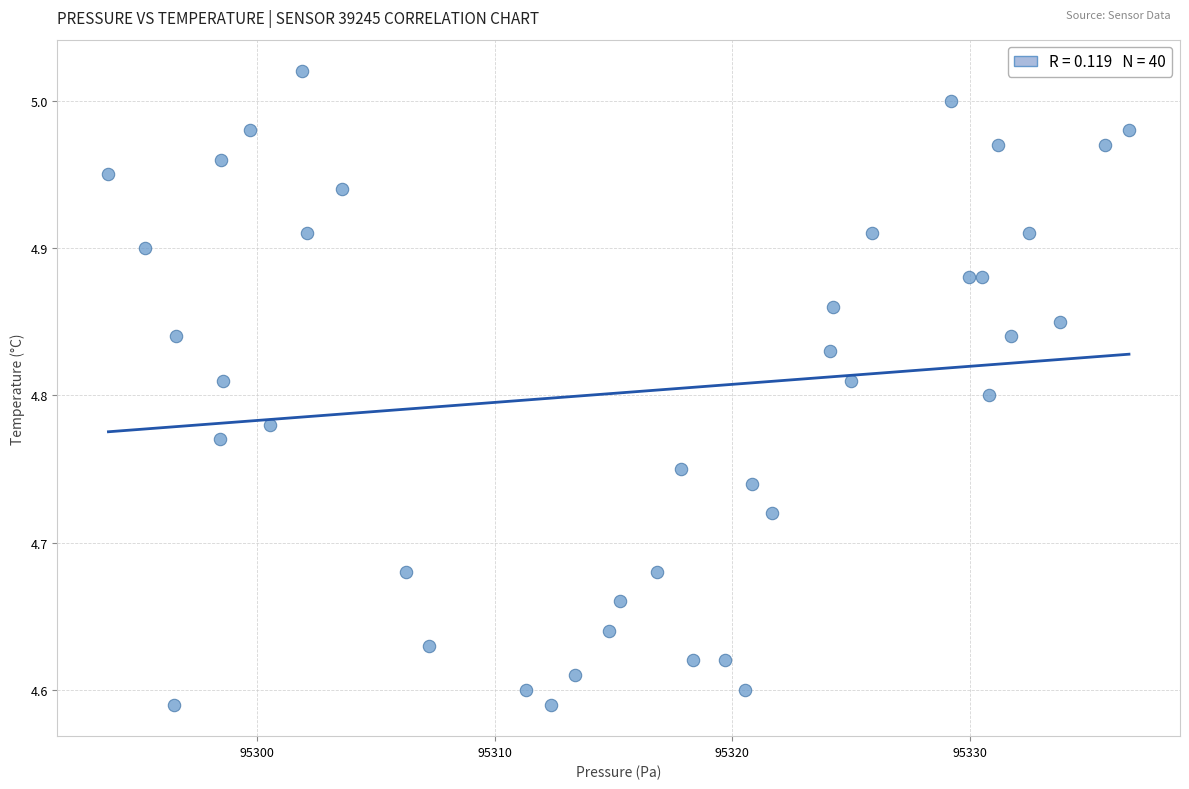

What is the range of X values (max minus min)?

42.9